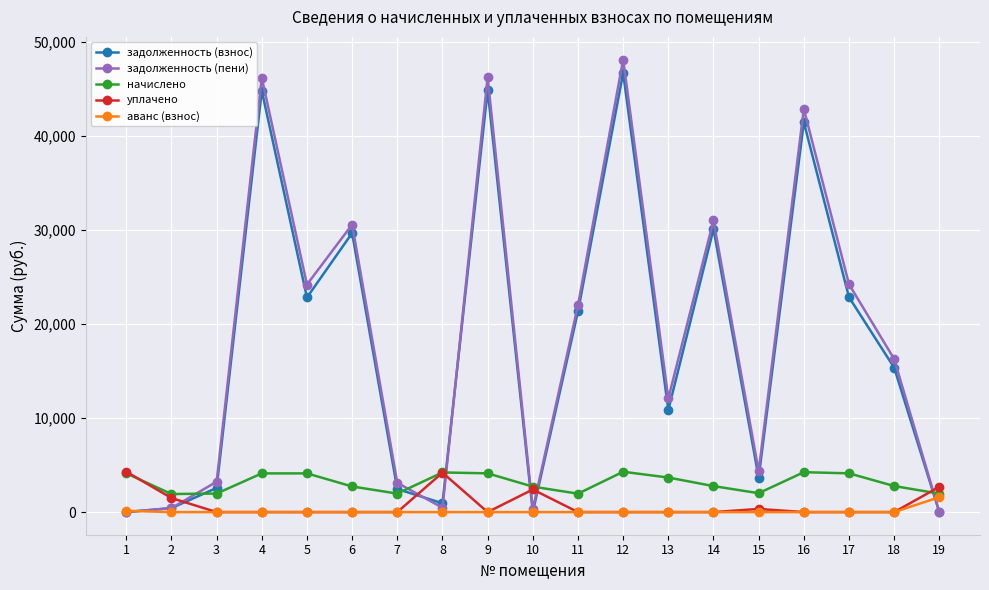

Which series has the largest range (max minus min)?

задолженность (пени)